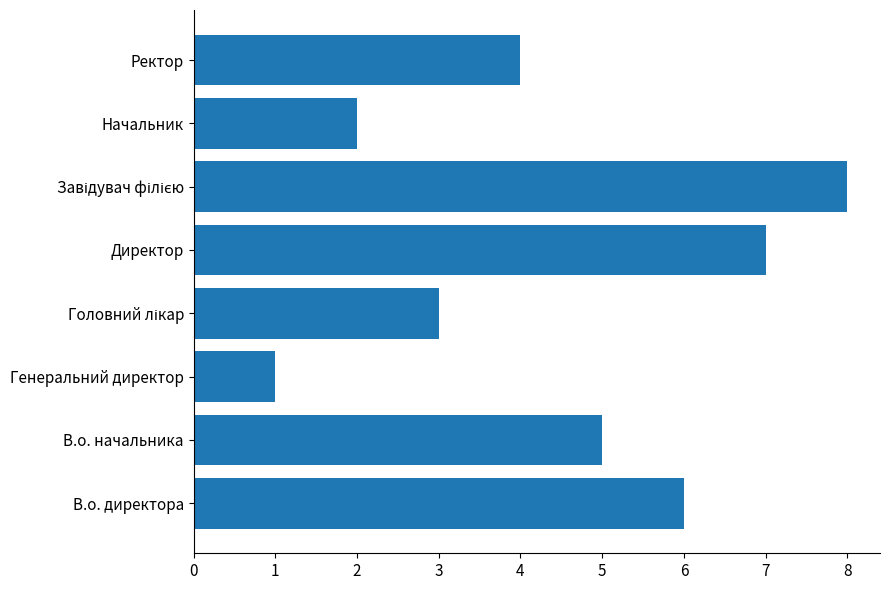

What is the change in value from Генеральний директор to Начальник?

+1